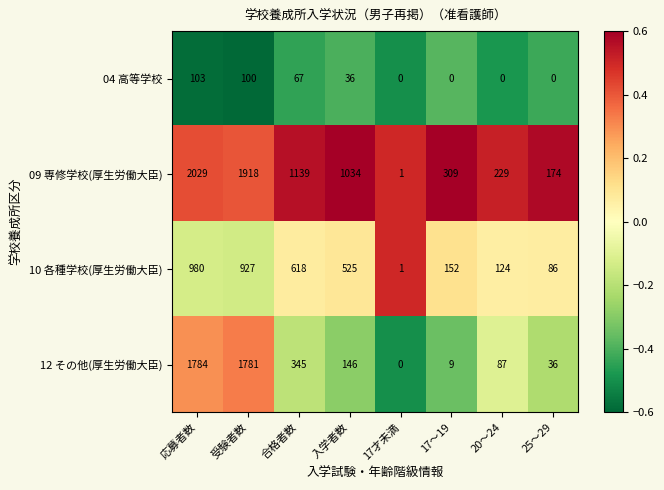

Which series changed the most between 合格者数 and 20～24?

09 専修学校(厚生労働大臣)